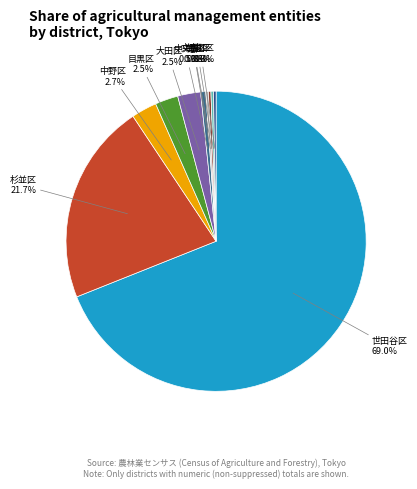

To the nearest percent, what is the difference between the largest and smallest slice percentages?

69%